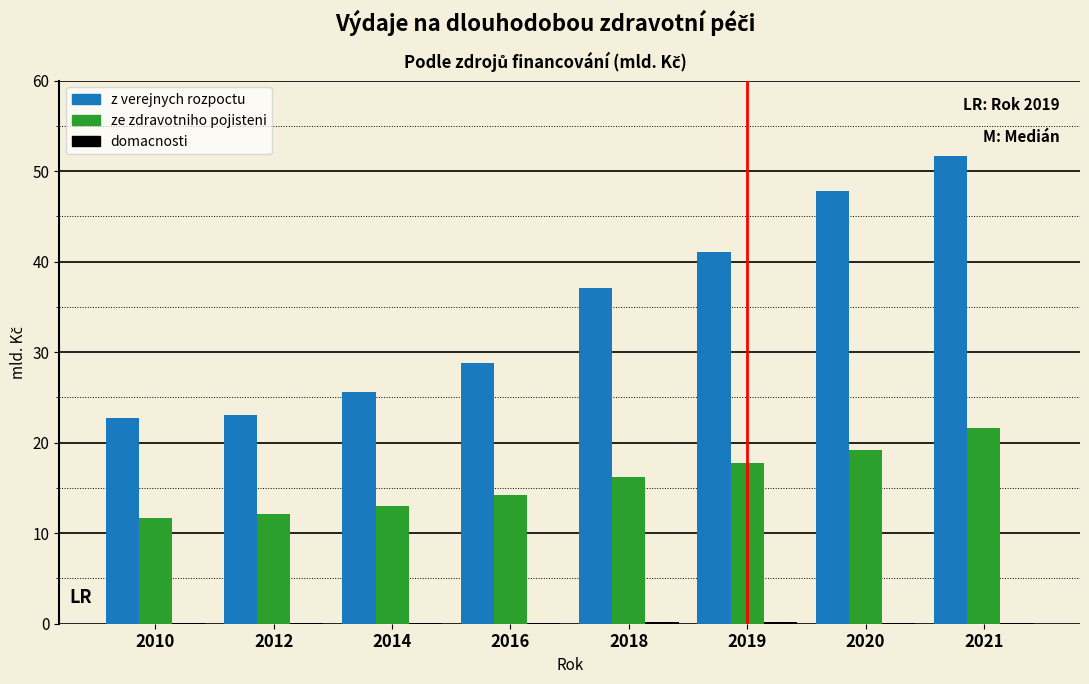

What is the sum of all z verejnych rozpoctu values?

277.8